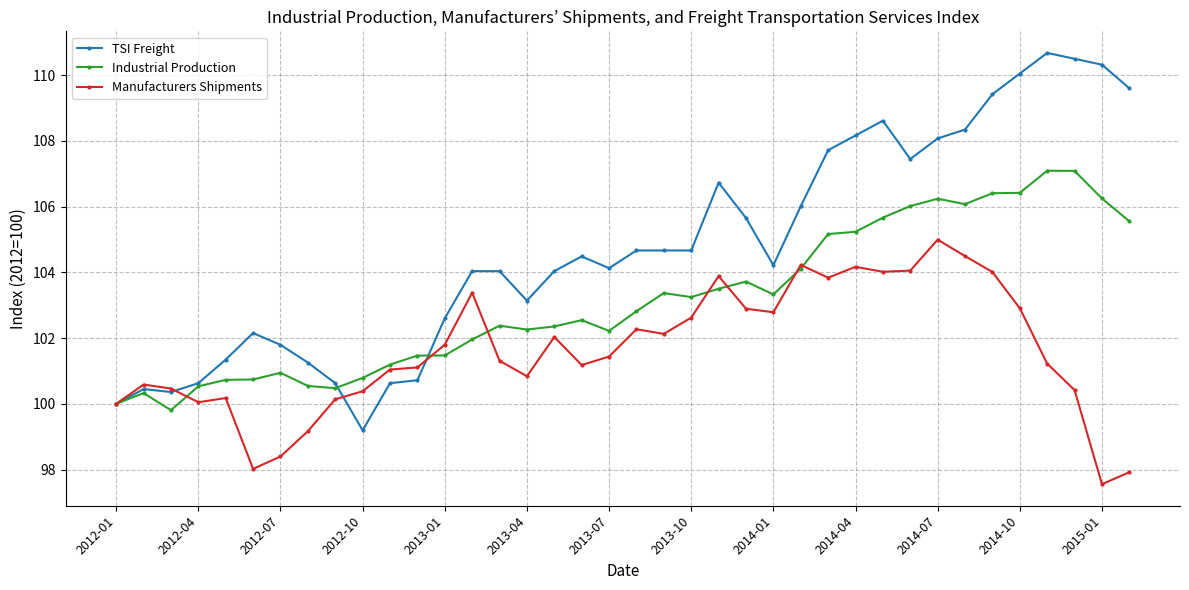

What are all the series names shown in the legend?

TSI Freight, Industrial Production, Manufacturers Shipments